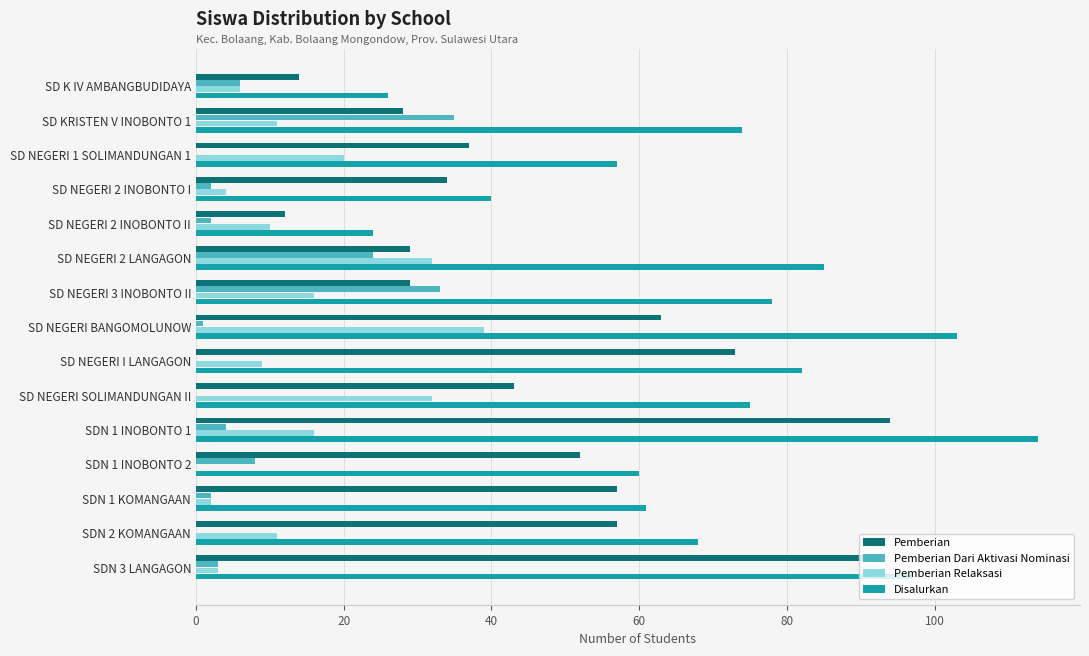

Is it true that Disalurkan equals 16 at SD K IV AMBANGBUDIDAYA?

False